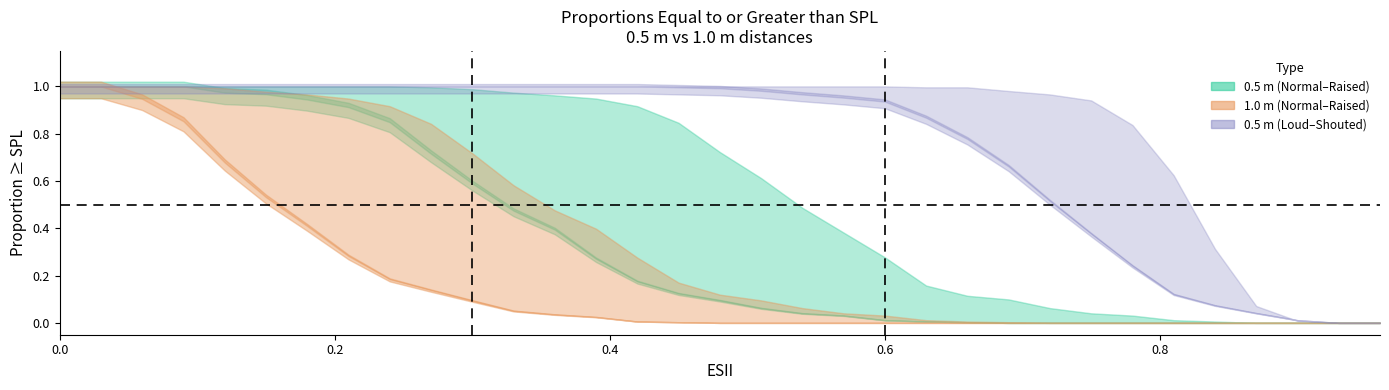

True or false: Shouted_0.5m has more than 2 interior local peaks.

False